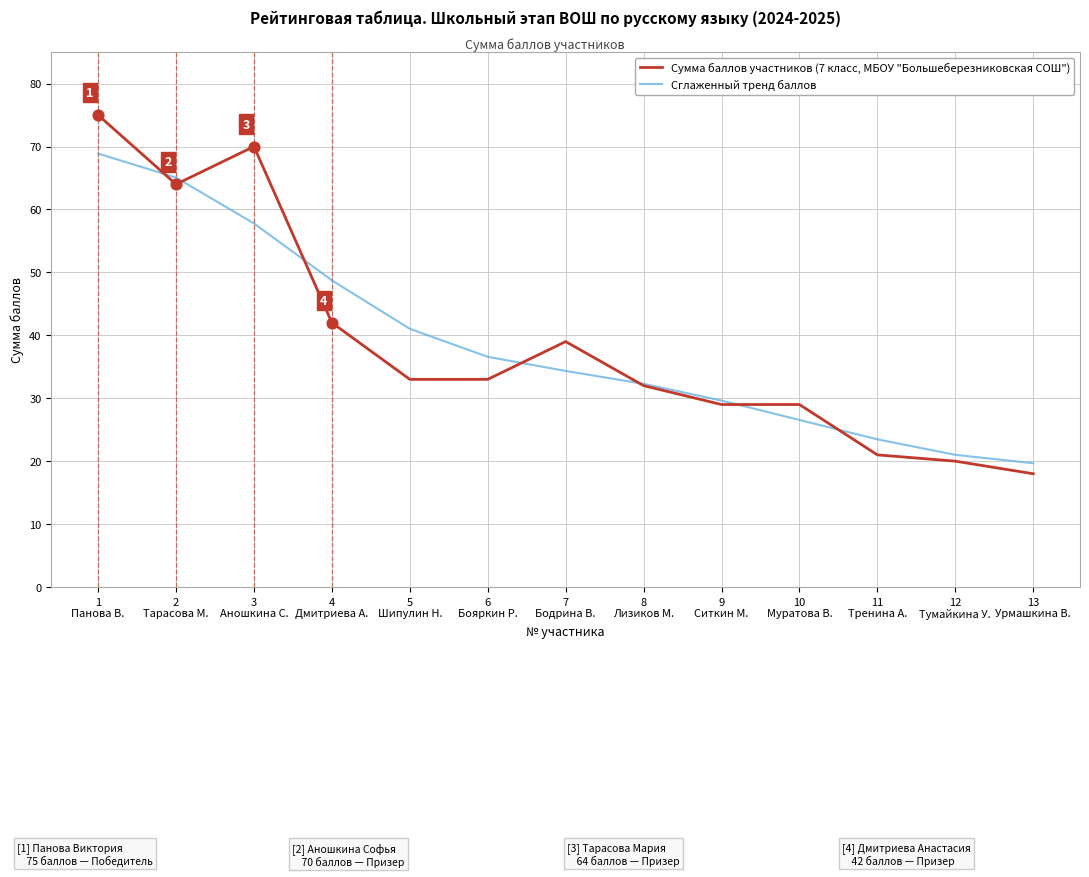

What is the total value across all series at 8
Лизиков М.?

64.3